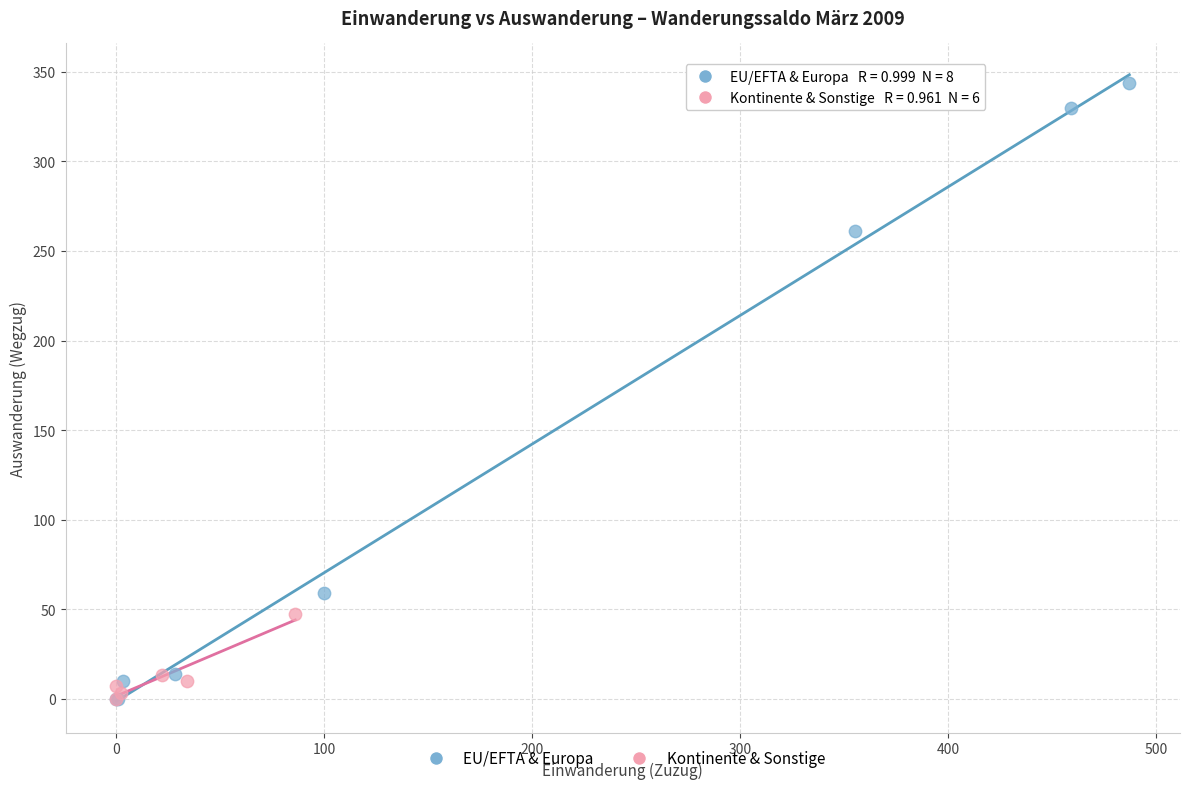

Which series has the widest spread of Y values?

EU/EFTA & Europa